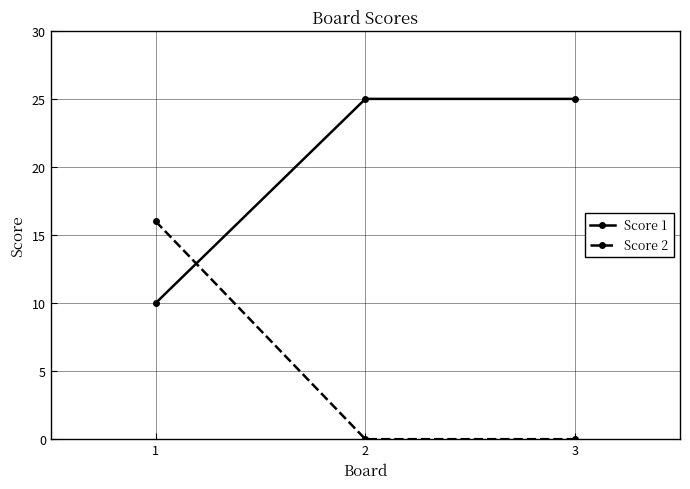

Is the value of Score 2 at 2 greater than the value of Score 1 at 2?

No